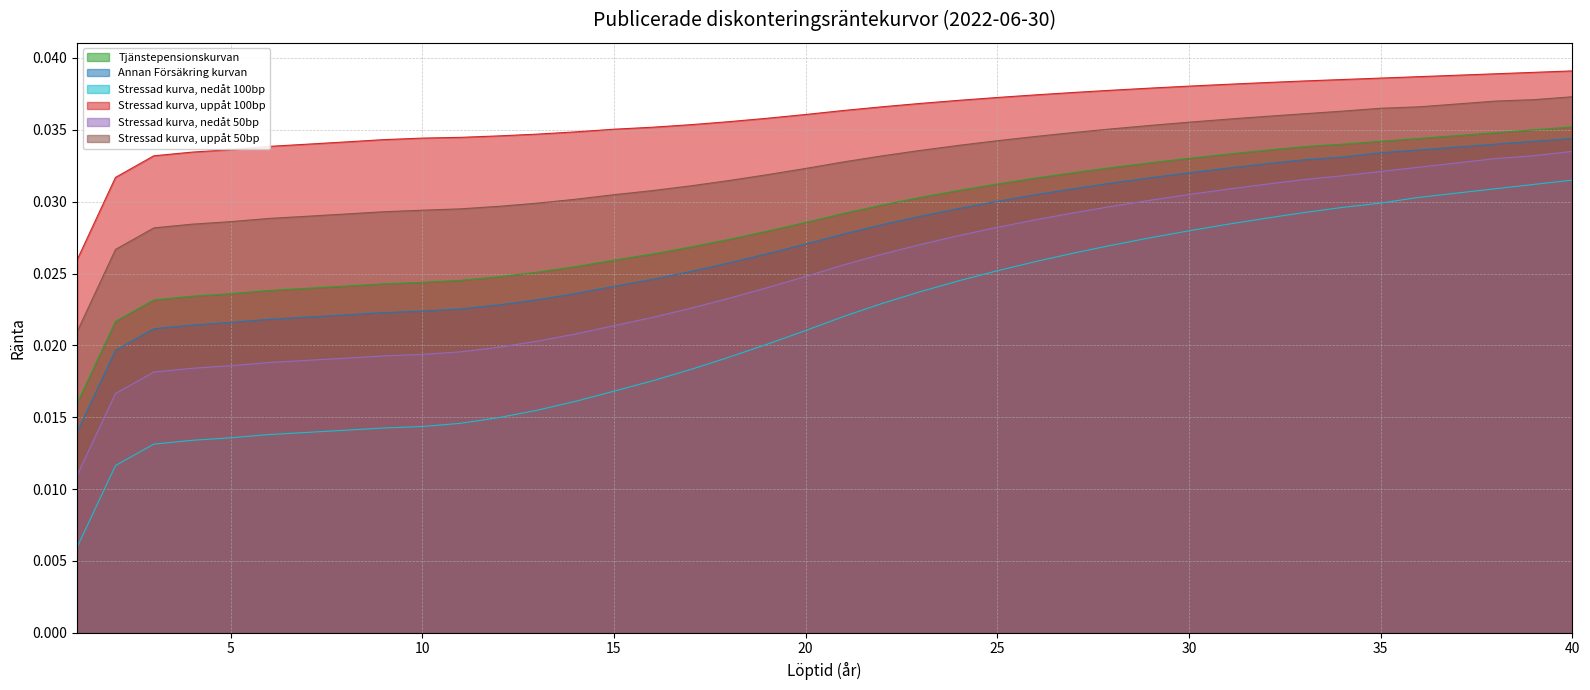

True or false: Stressad kurva, nedåt 50bp has more than 0 interior local peaks.

False